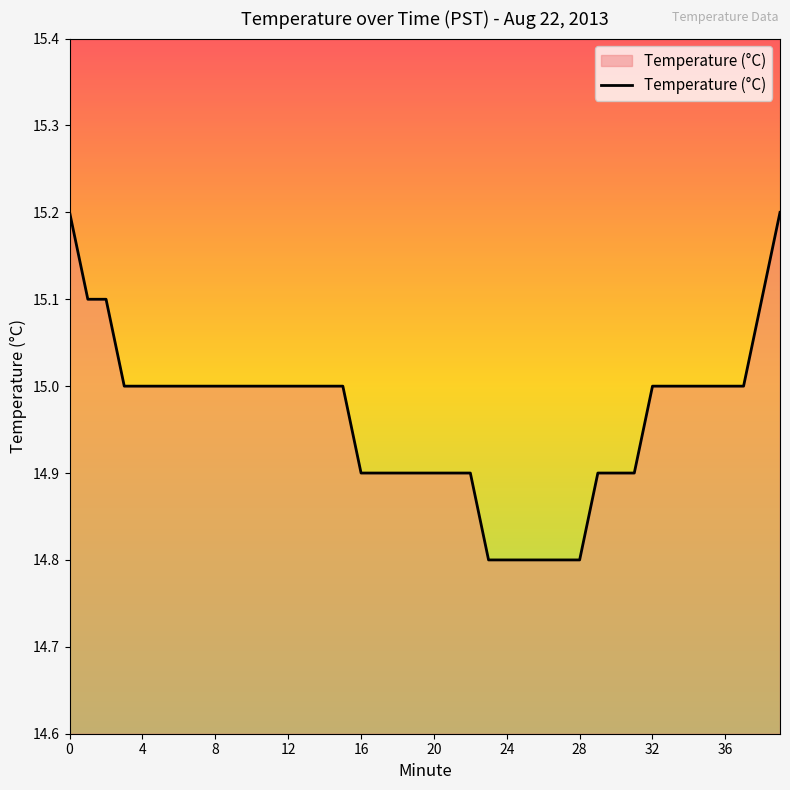

What is the maximum value shown in the chart?

15.2